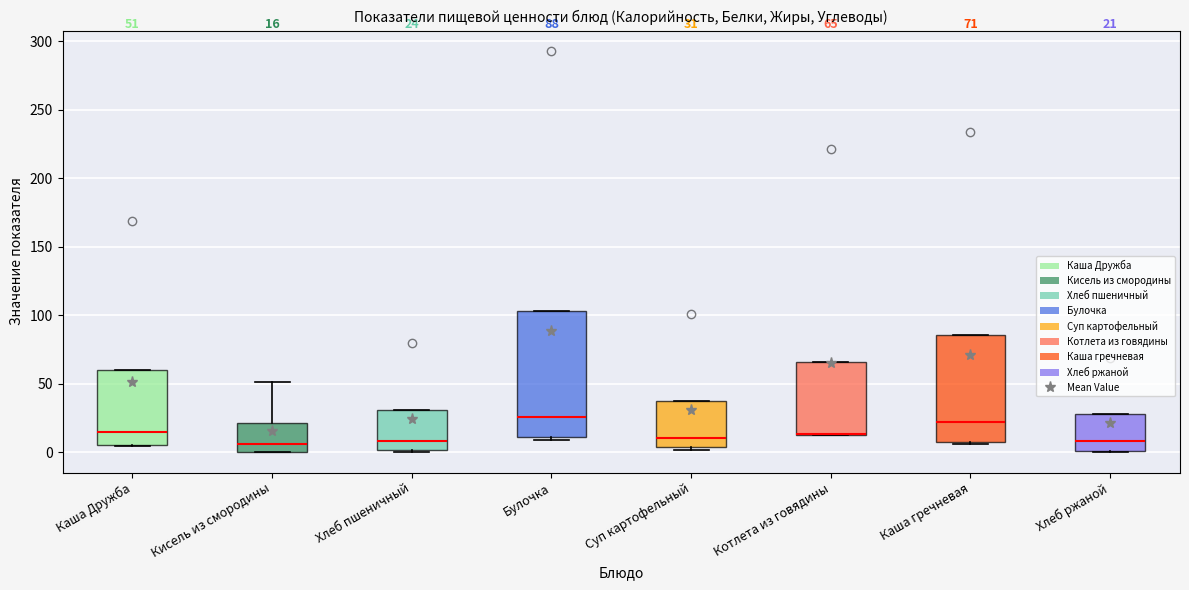

Comparing the boxes themselves (not the whiskers), which one is the tallest?

Булочка